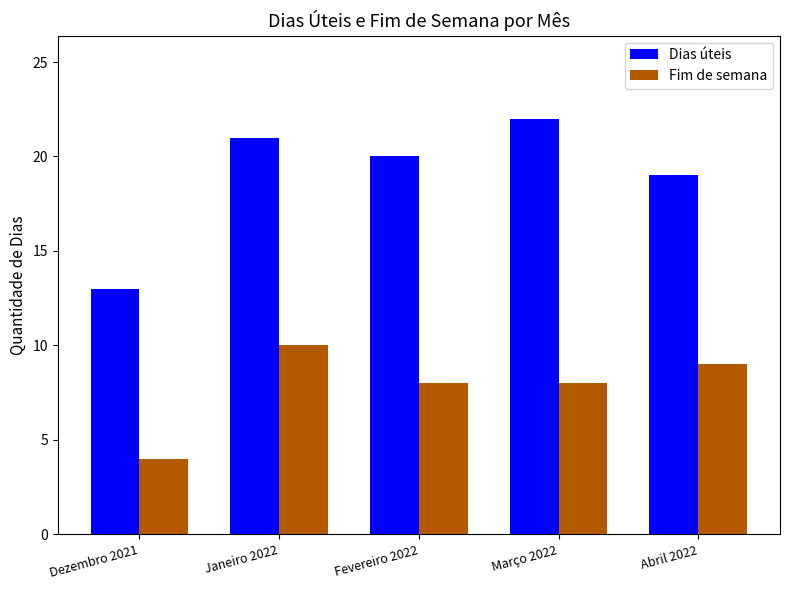

Which series has the largest total across all categories?

Dias úteis